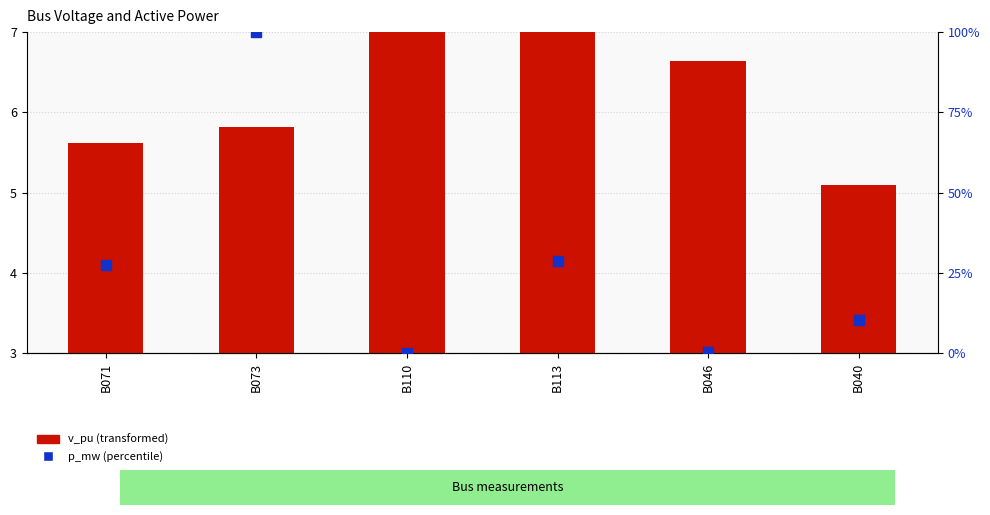

At how many categories does at least one series exceed 8?

4